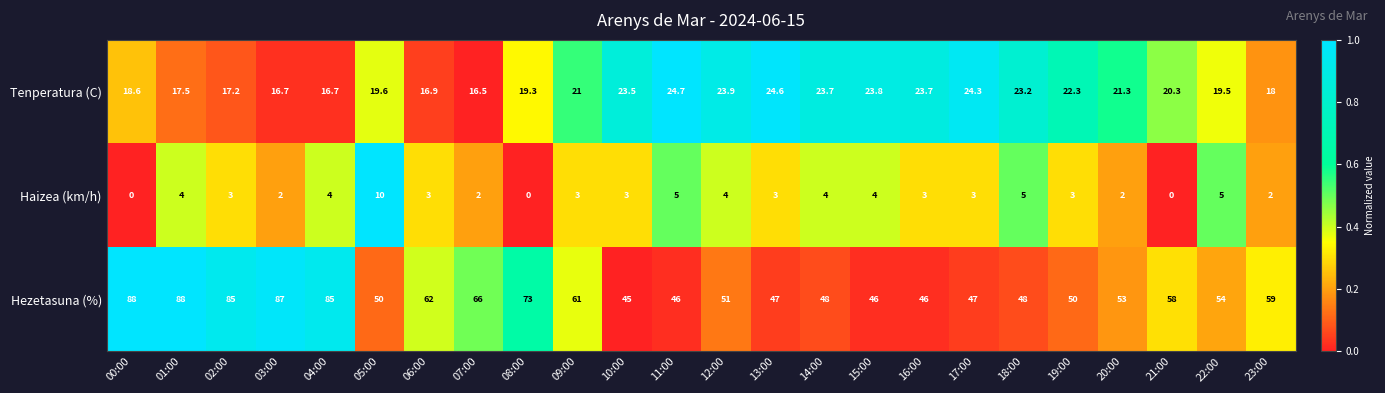

Is the value of Haizea (km/h) at 22:00 greater than the value of Tenperatura (C) at 20:00?

No